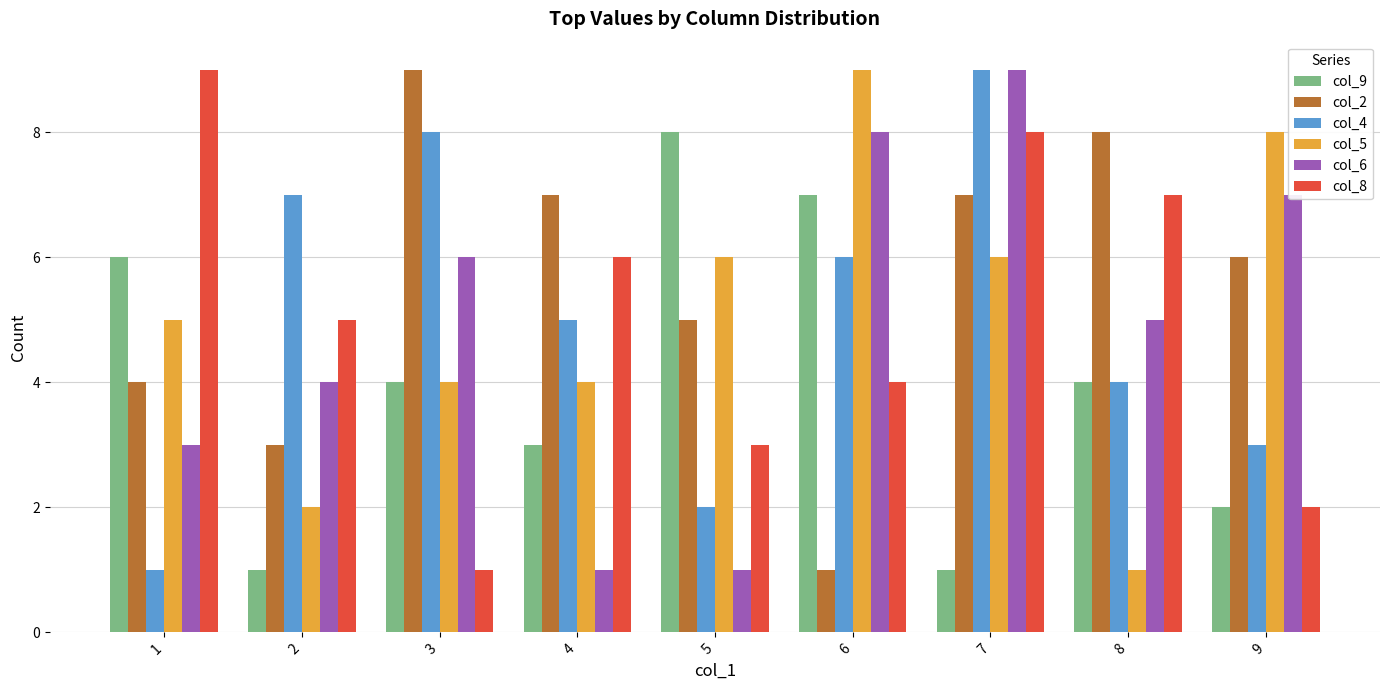

Reading left to right, what are all the values shown in this chart?

col_9: 1=6	2=1	3=4	4=3	5=8	6=7	7=1	8=4	9=2
col_2: 1=4	2=3	3=9	4=7	5=5	6=1	7=7	8=8	9=6
col_4: 1=1	2=7	3=8	4=5	5=2	6=6	7=9	8=4	9=3
col_5: 1=5	2=2	3=4	4=4	5=6	6=9	7=6	8=1	9=8
col_6: 1=3	2=4	3=6	4=1	5=1	6=8	7=9	8=5	9=7
col_8: 1=9	2=5	3=1	4=6	5=3	6=4	7=8	8=7	9=2